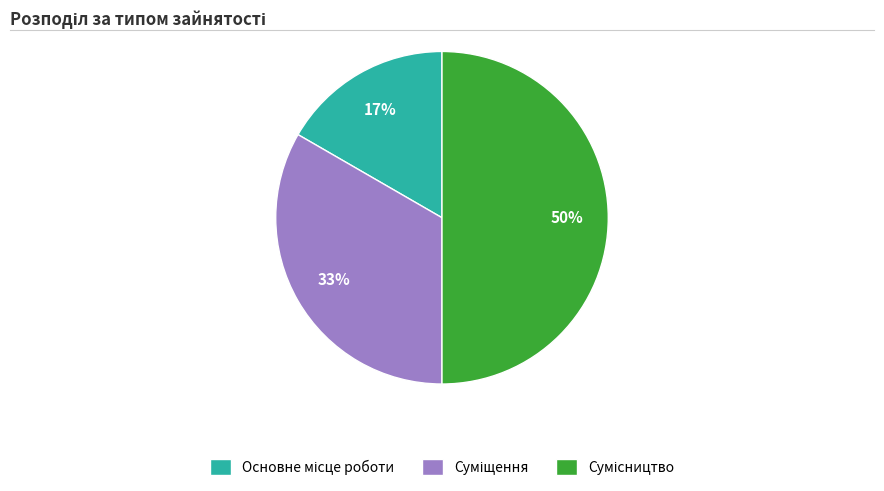

To the nearest percent, what is the difference between the largest and smallest slice percentages?

33%